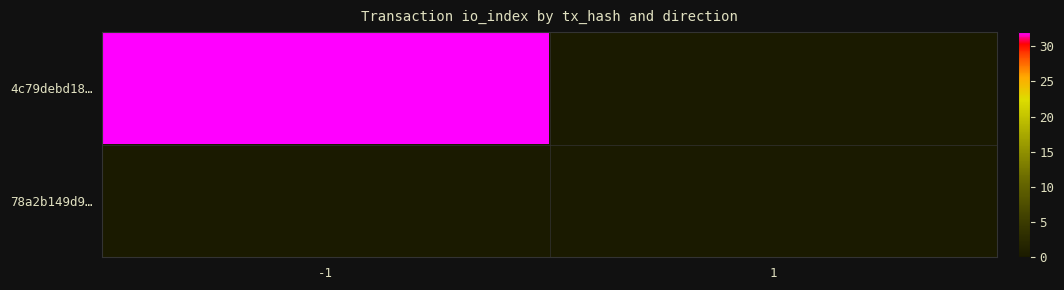

Rank the series by their maximum value, from highest to lowest.

4c79debd18…, 78a2b149d9…